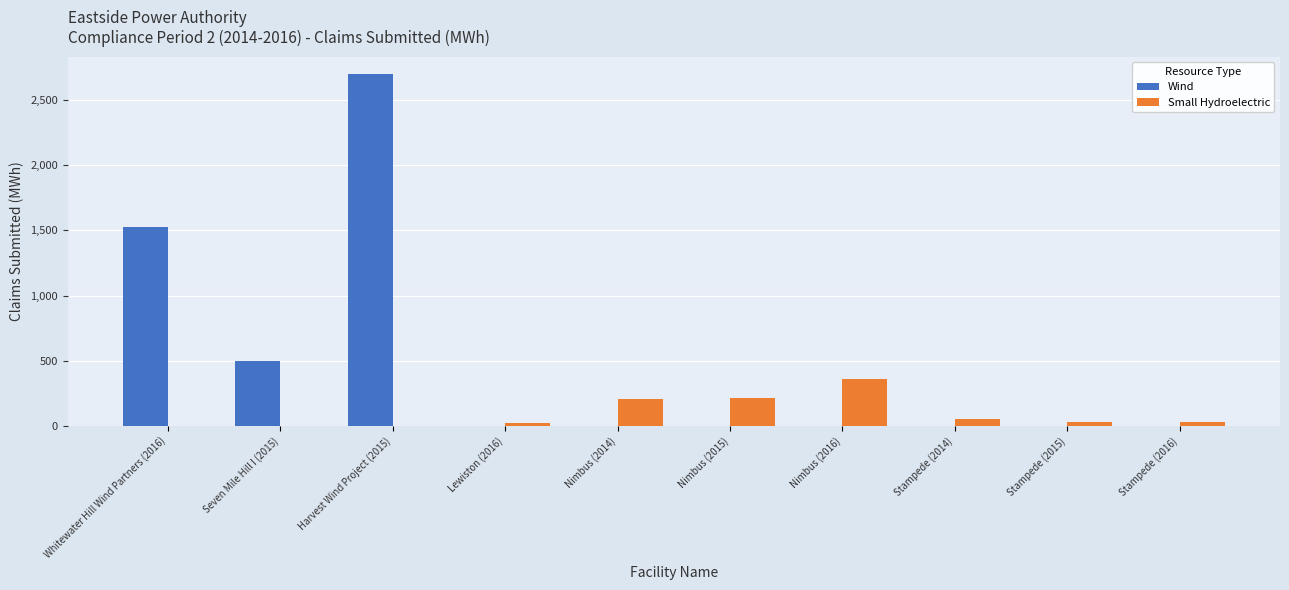

The value of Wind at Seven Mile Hill I (2015) is 231. True or false?

False